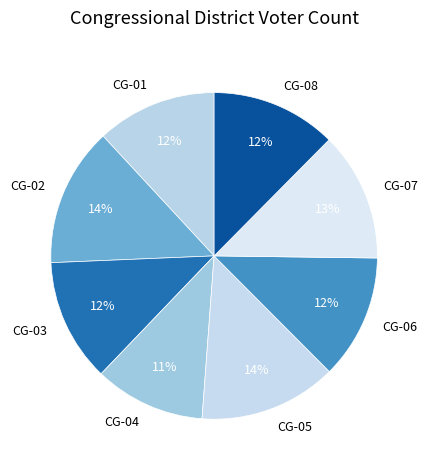

Is there a majority slice in this chart?

No